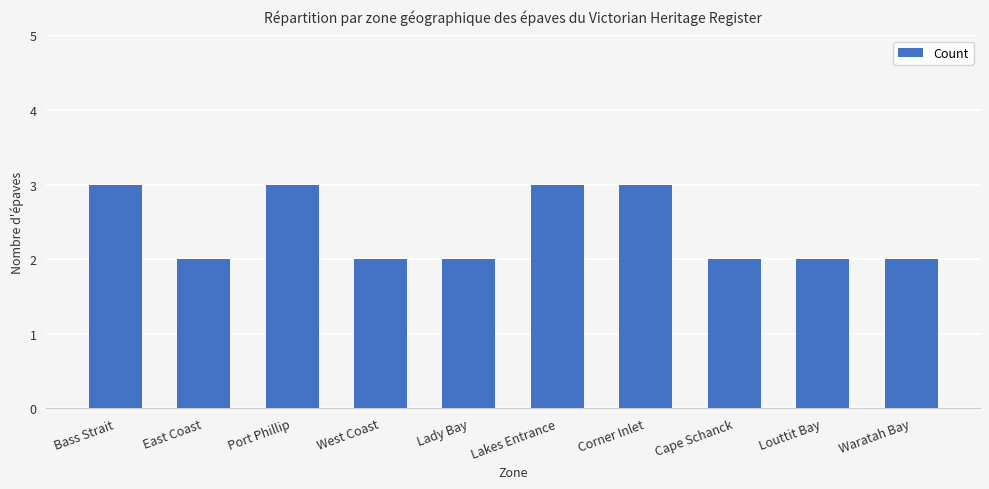

How many categories are shown in the chart?

10